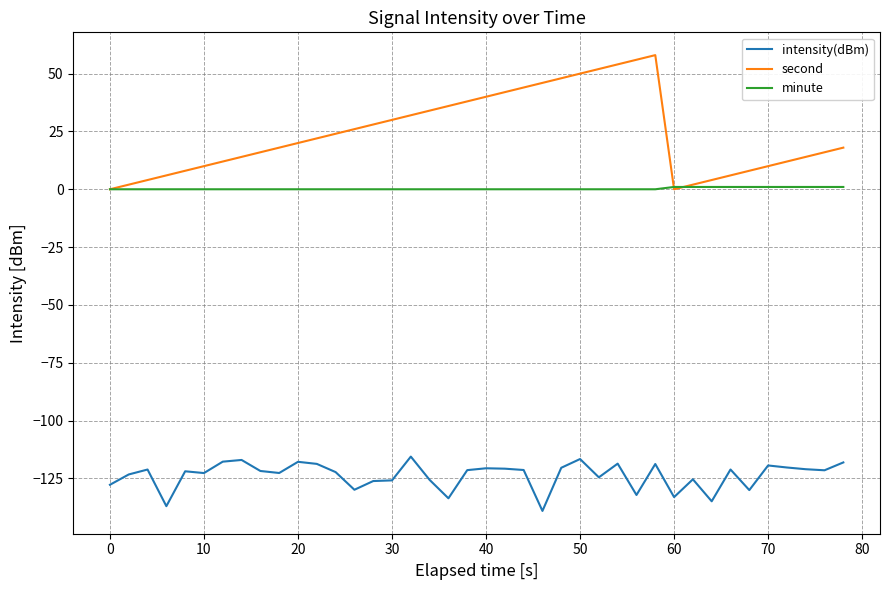

Which series has the largest total across all categories?

second